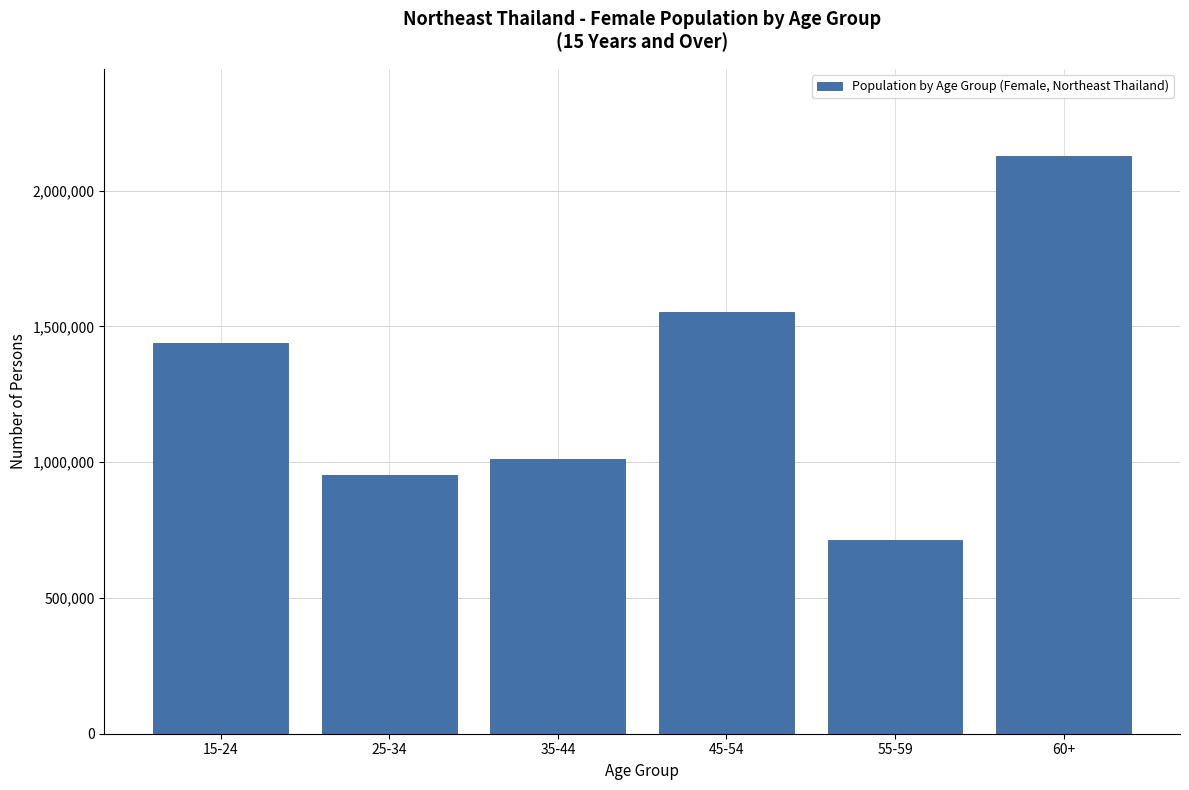

Reading right to left, transcribe all the data shown in this chart.

2129516	714692	1551477	1013408	952731	1440395